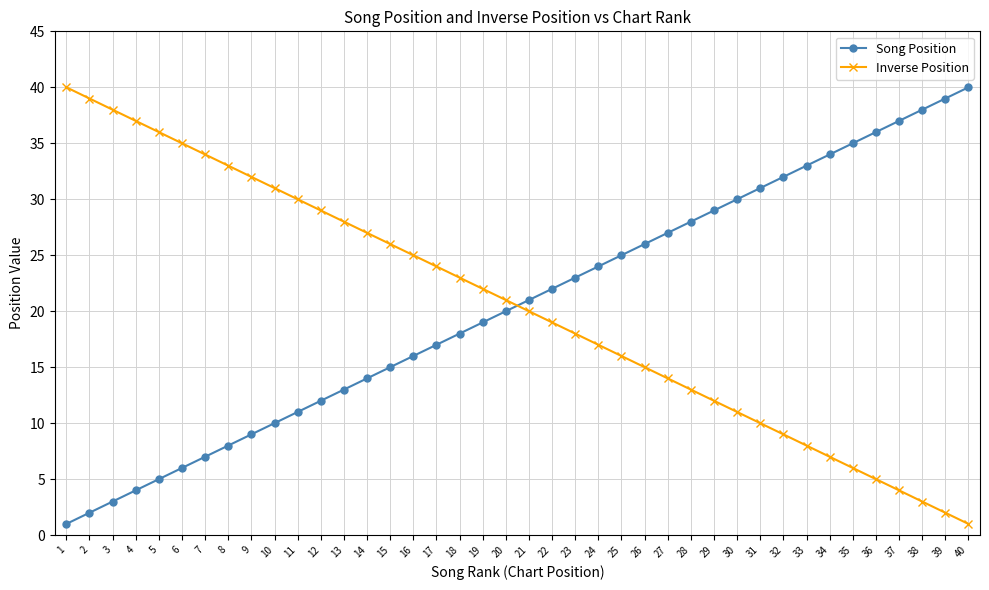

How many data points in Inverse Position are less than 21?

20